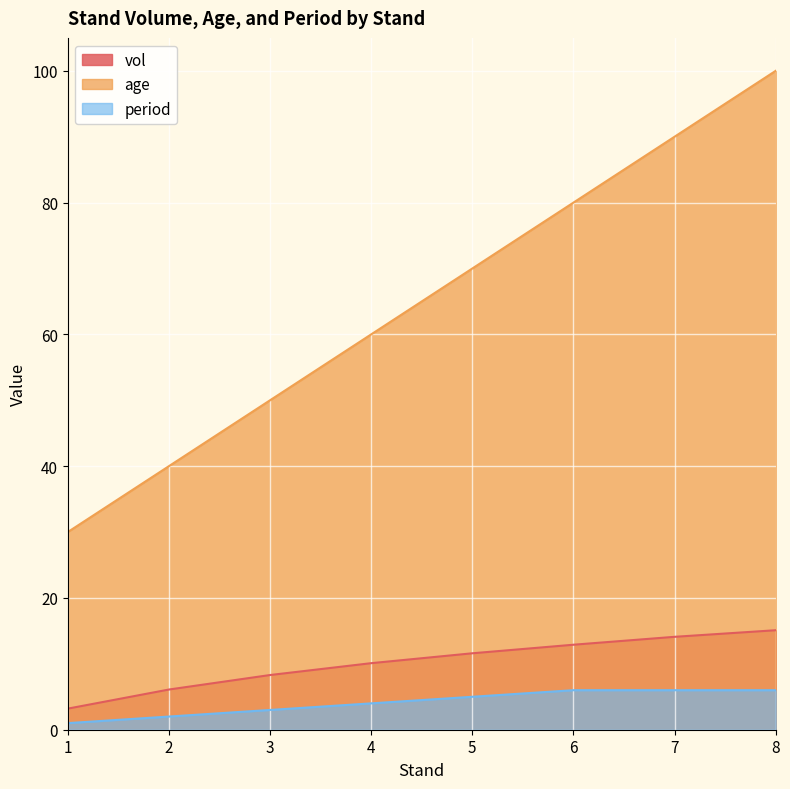

What is the sum of all age values?

520.0